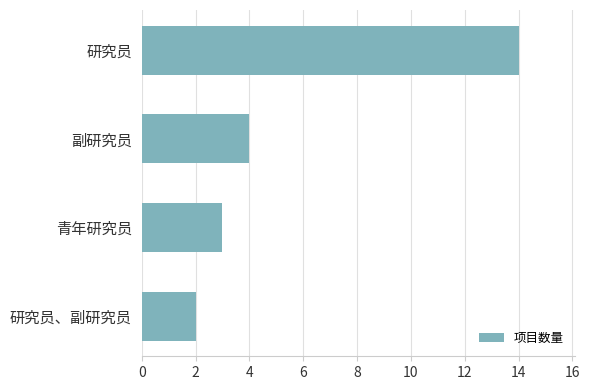

List the labels in order of value, smallest first.

研究员、副研究员, 青年研究员, 副研究员, 研究员